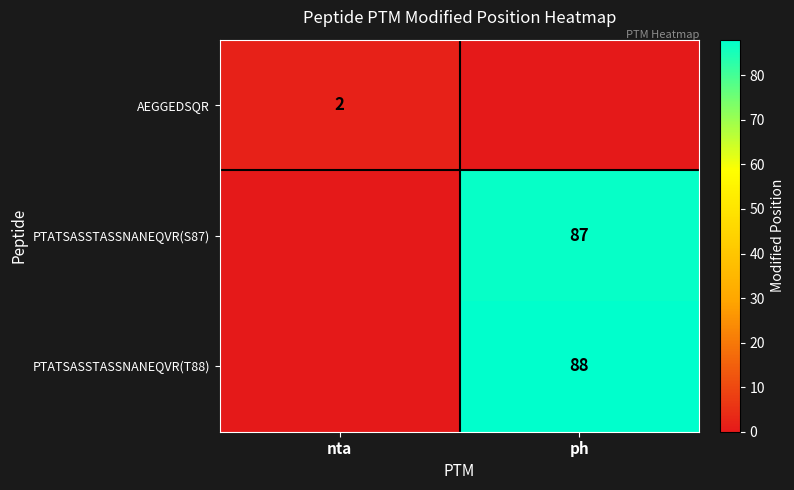

Is it true that PTATSASSTASSNANEQVR(S87) equals 154 at ph?

False